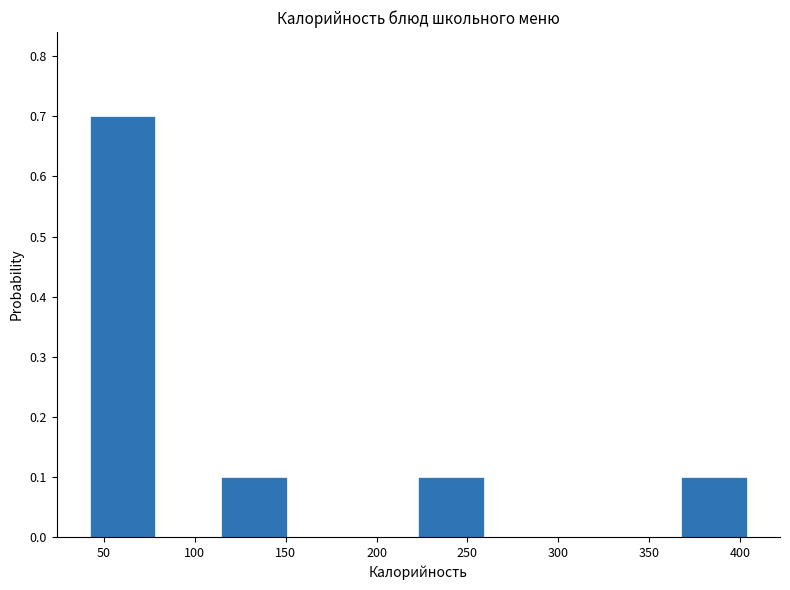

Over which range of the x-axis is the bar tallest?

40 to 80